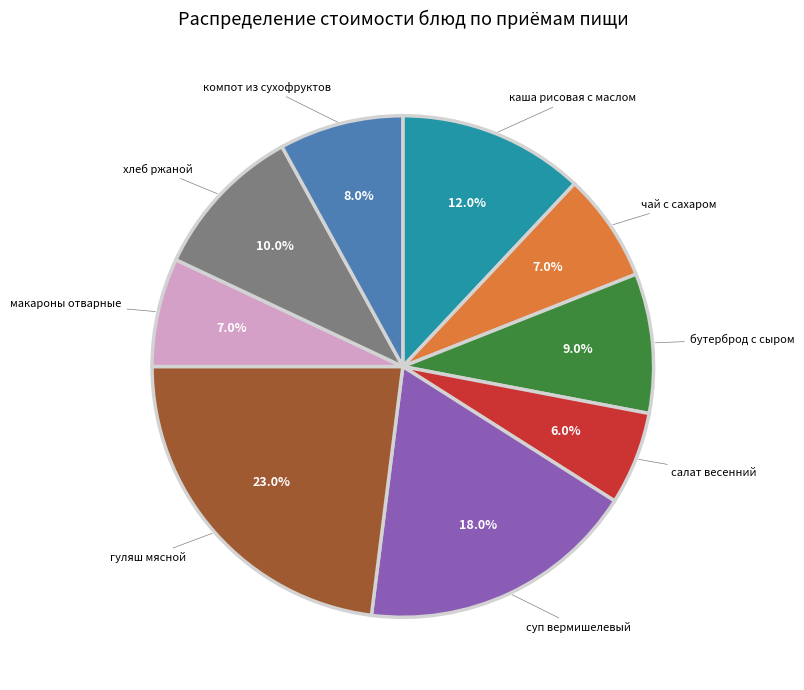

Is it true that каша рисовая с маслом is 22% of the pie?

False